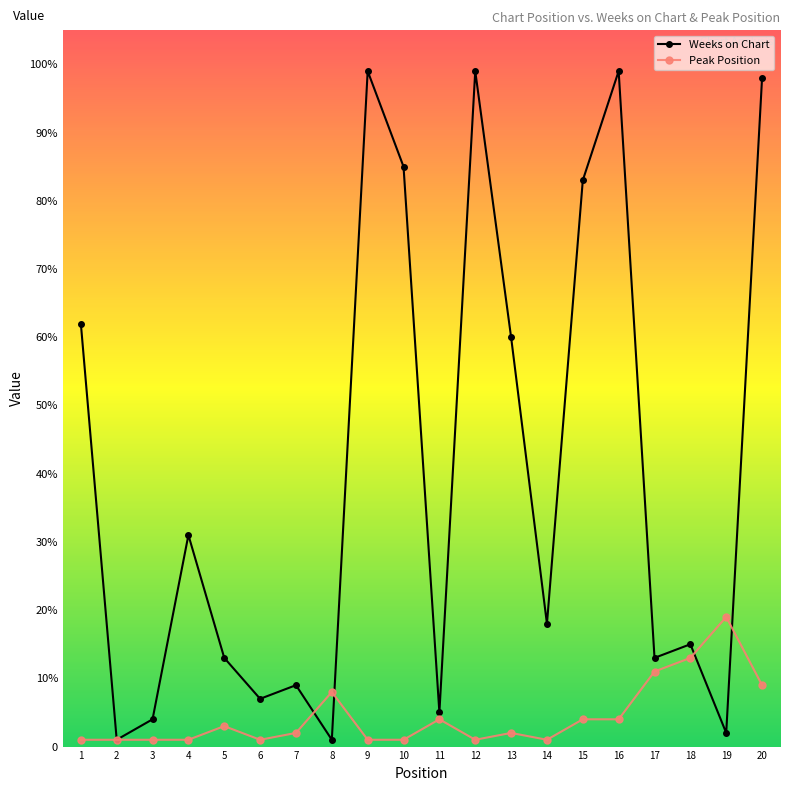

What is the difference between the highest and lowest values at 19?

17